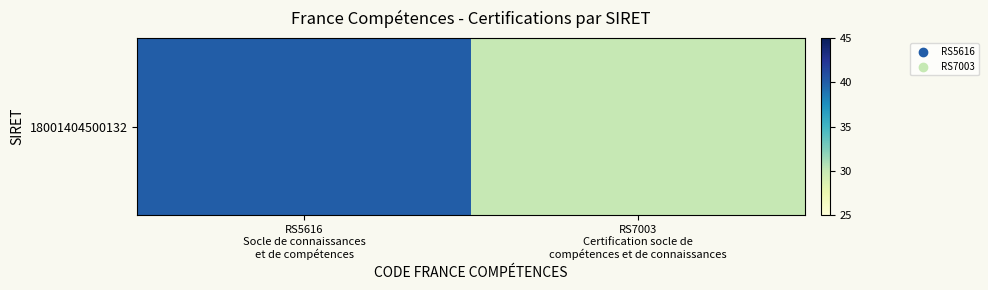

How many values are between 30 and 40?

2